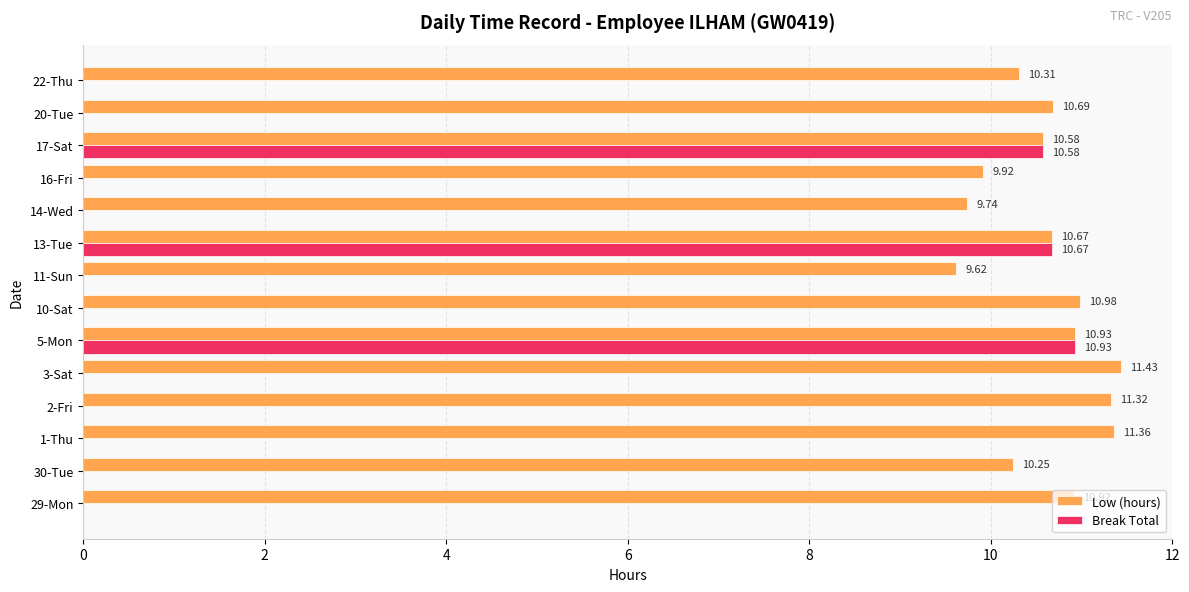

What is the total value across all series at 14-Wed?

9.7